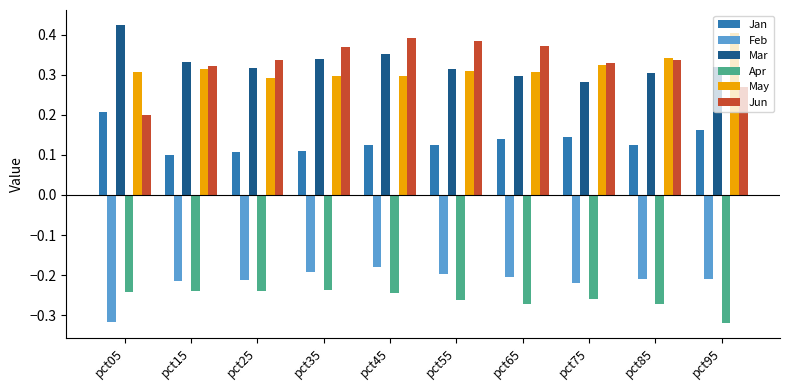

Which category has the highest value across all series?

pct05